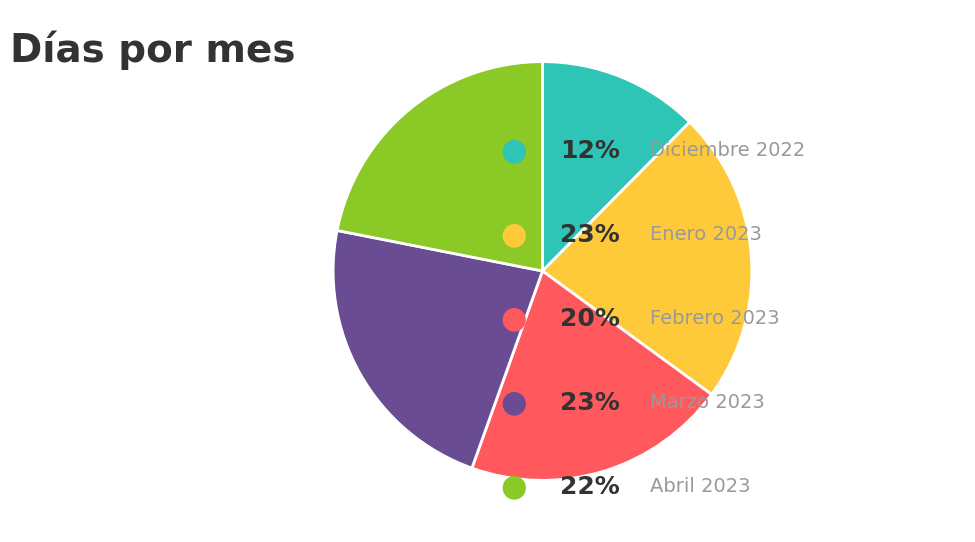

Is there any slice that represents more than half of the pie?

No